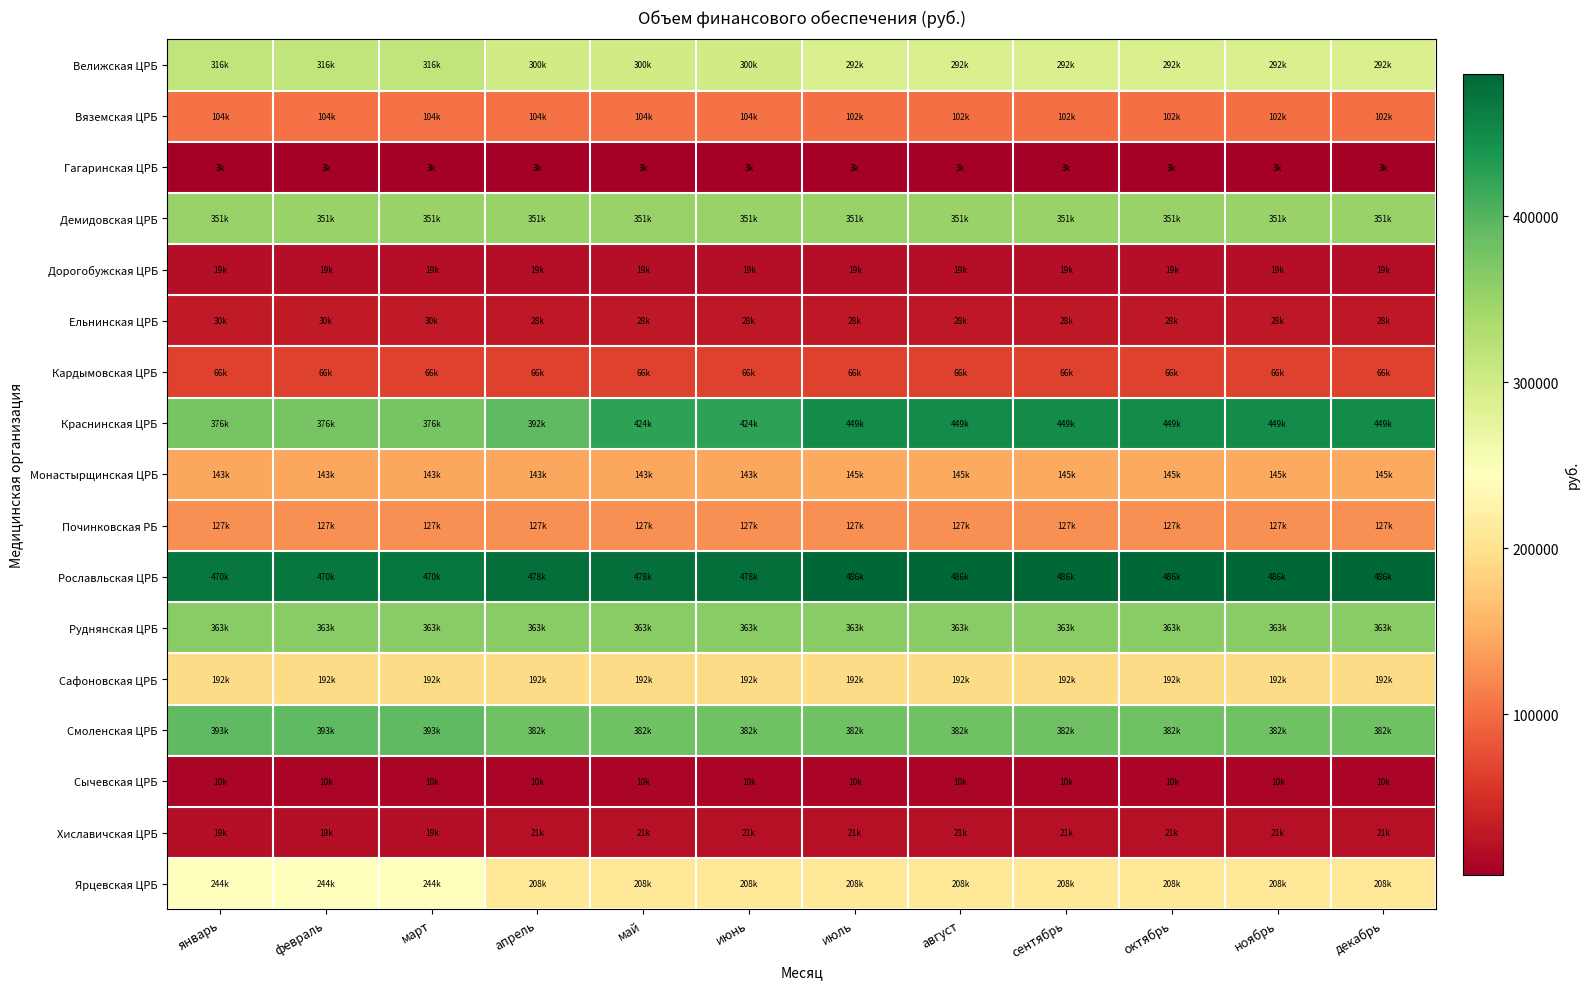

Rank the series by their maximum value, from lowest to highest.

Гагаринская ЦРБ, Сычевская ЦРБ, Дорогобужская ЦРБ, Хиславичская ЦРБ, Ельнинская ЦРБ, Кардымовская ЦРБ, Вяземская ЦРБ, Починковская РБ, Монастырщинская ЦРБ, Сафоновская ЦРБ, Ярцевская ЦРБ, Велижская ЦРБ, Демидовская ЦРБ, Руднянская ЦРБ, Смоленская ЦРБ, Краснинская ЦРБ, Рославльская ЦРБ